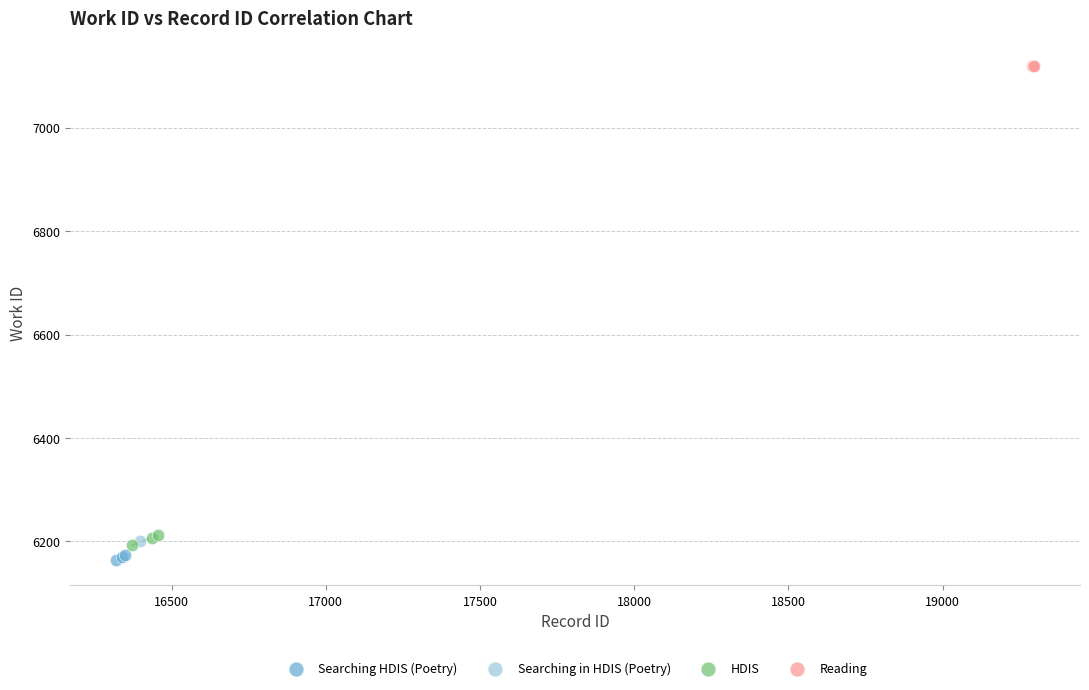

Which series reaches the minimum Y coordinate?

Searching HDIS (Poetry)